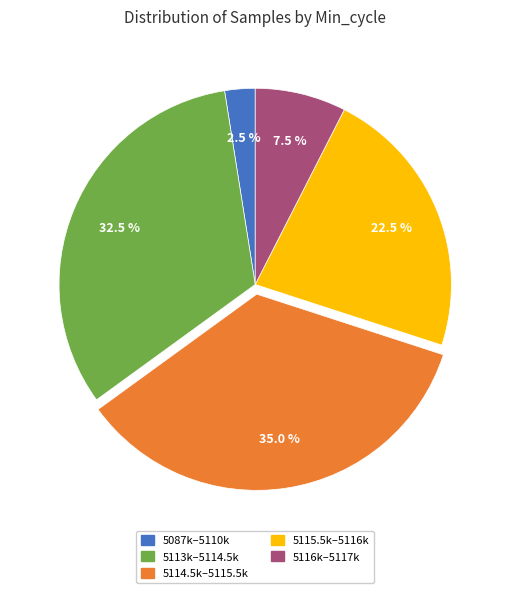

Between 5116k–5117k and 5113k–5114.5k, which is larger?

5113k–5114.5k